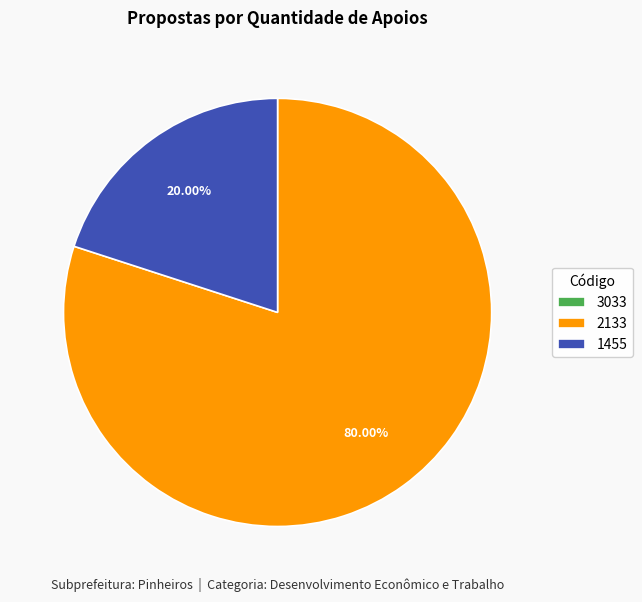

What is the ratio of the value at 2133 to the value at 1455?

4.0